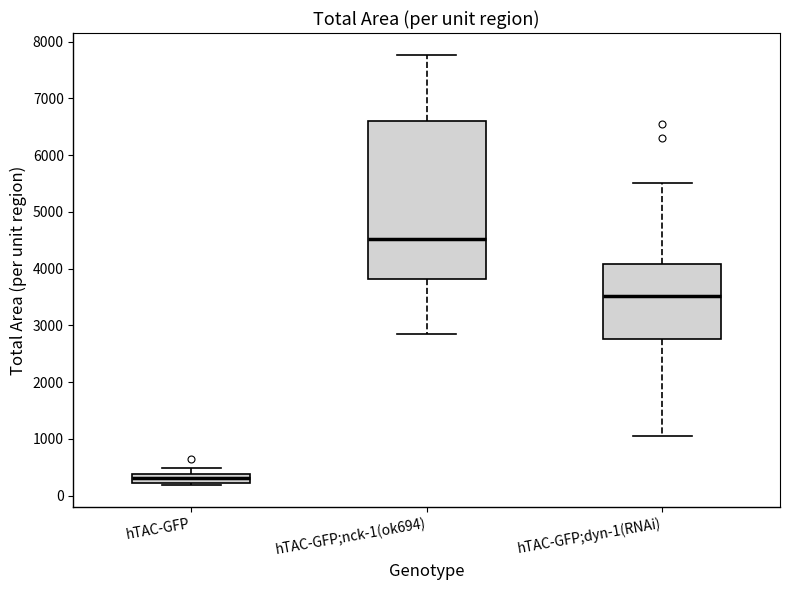

Reading left to right, transcribe this box plot: for each box, give where its median line is, the range the box spans, and where its two whiskers end, as read against the y-axis. The values are not printed on the chart, so give them approximately, as read against the axis.

hTAC-GFP: median 300, box 200 to 400, whiskers 200 (just below the box's lower edge) to 500
hTAC-GFP;nck-1(ok694): median 4500, box 3800 to 6600, whiskers 2800 to 7800
hTAC-GFP;dyn-1(RNAi): median 3500, box 2800 to 4100, whiskers 1100 to 5500